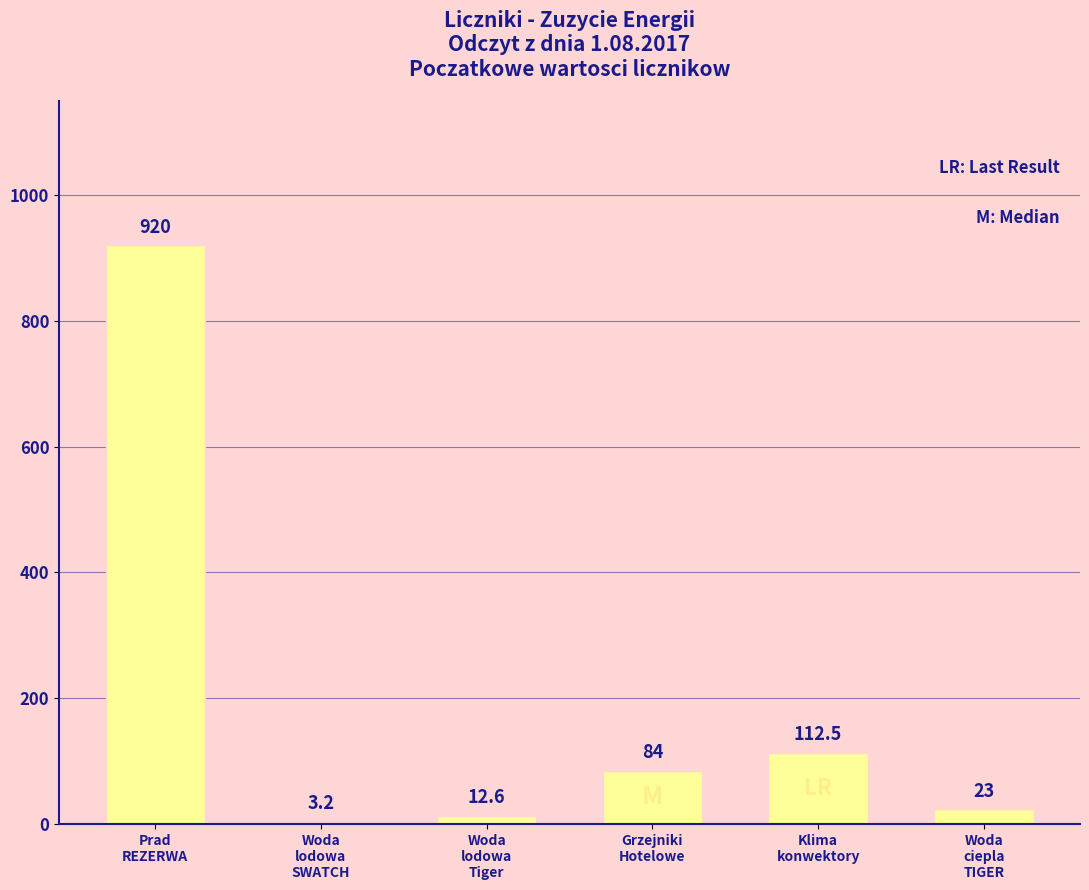

What is the sum of the values at Grzejniki
Hotelowe and Prad
REZERWA?

1004.0